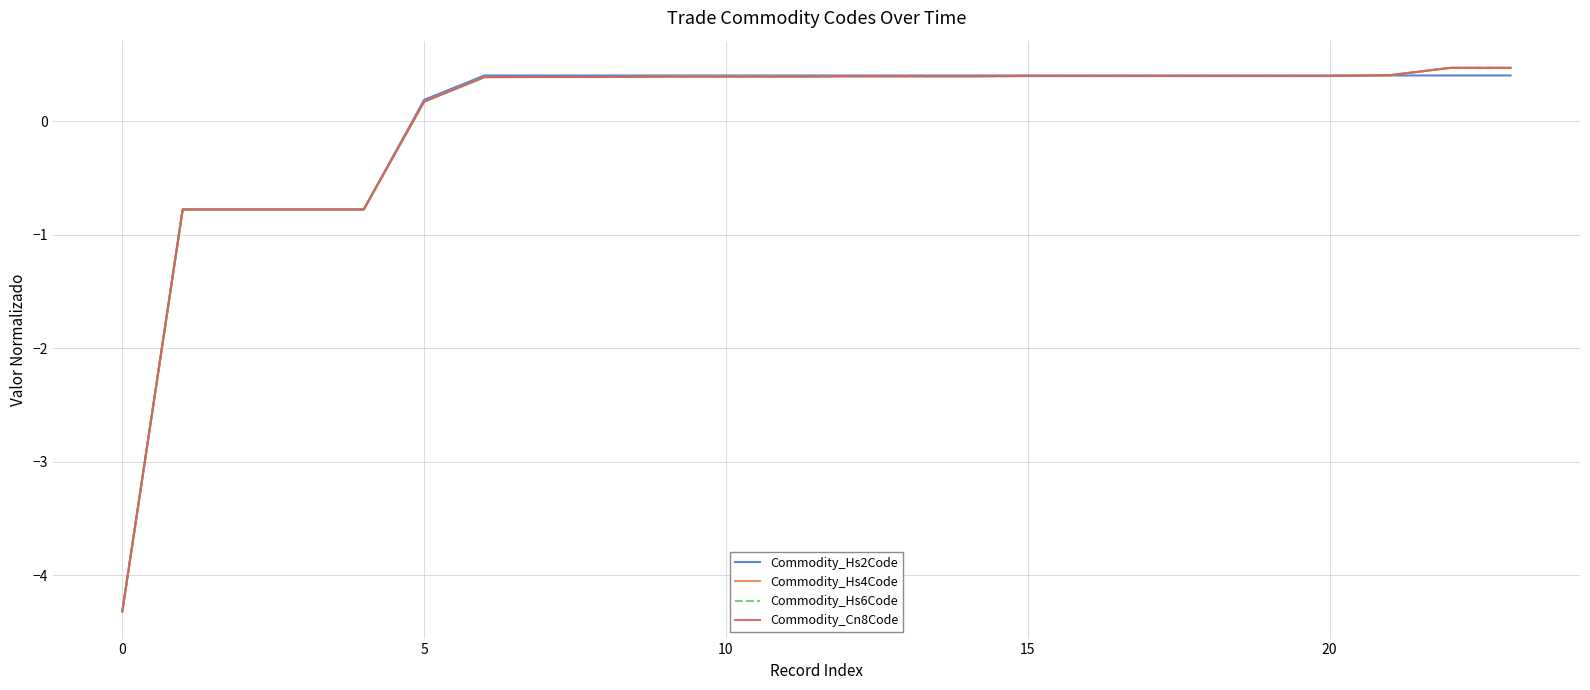

What is the lowest value of the Commodity_Hs4Code series?

-4.3